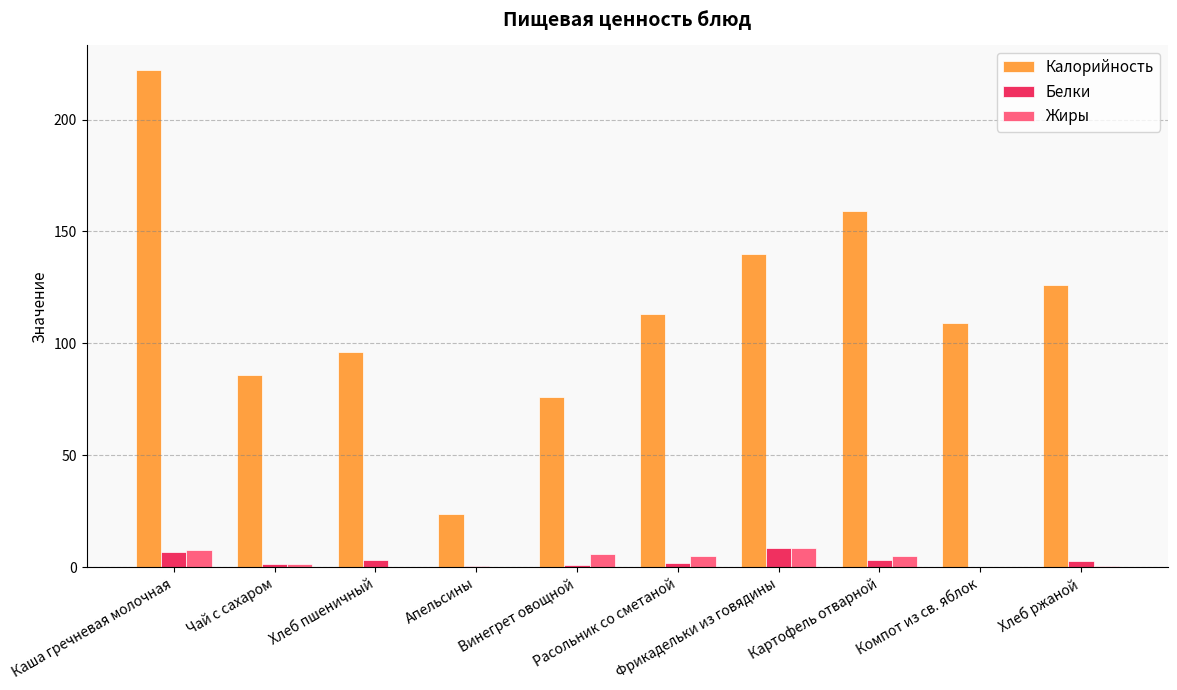

Which series has the largest total across all categories?

Калорийность